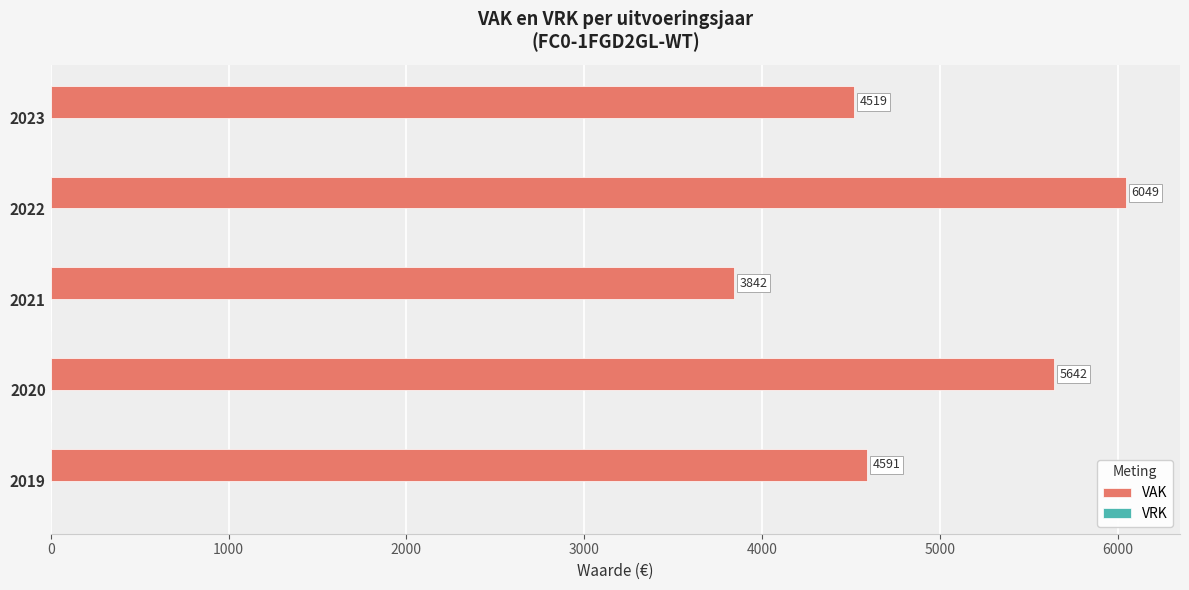

Rank the categories by value from highest to lowest.

2022, 2020, 2019, 2023, 2021